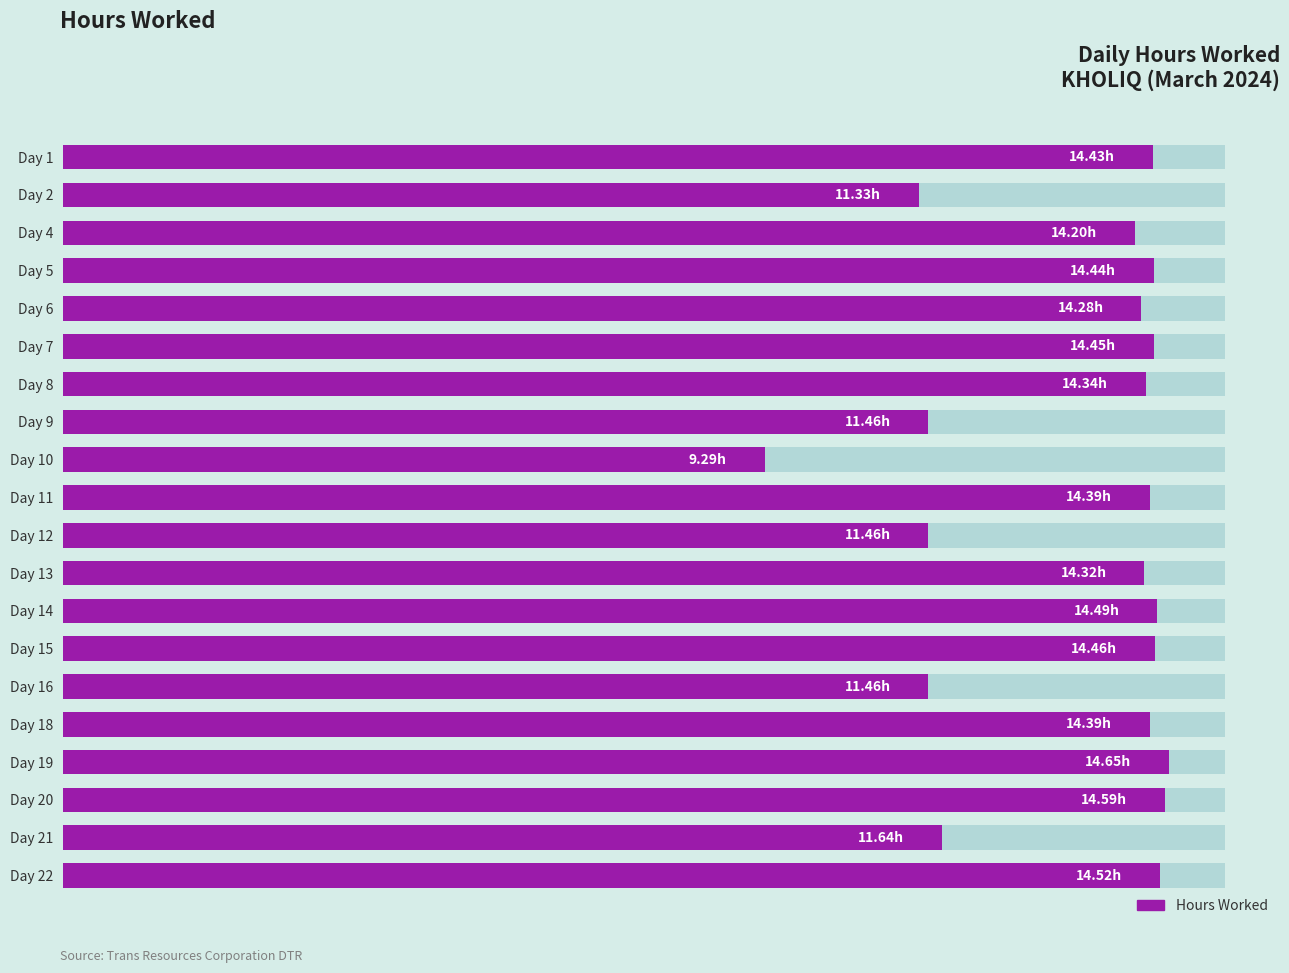

The chart shows a value of 25.5 at Day 13. True or false?

False